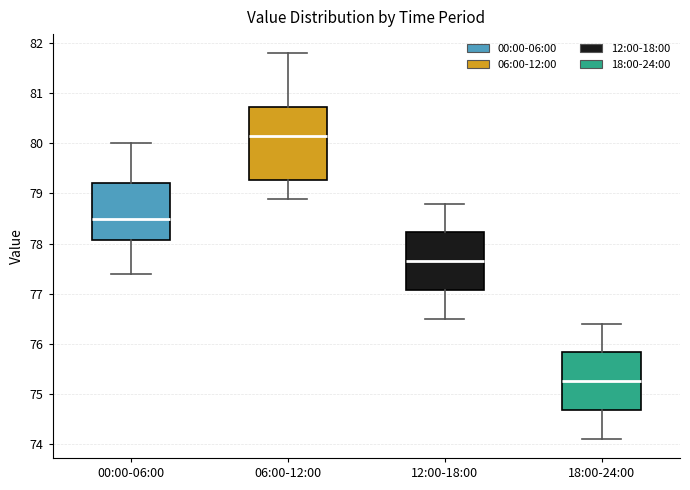

Reading left to right, read every box against the y-axis: the position of its median line, the range the box covers, and the ends of its whiskers. The values are not printed on the chart, so give them approximately, as read against the axis.

00:00-06:00: median 78.5, box 78.1 to 79.2, whiskers 77.4 to 80.0
06:00-12:00: median 80.2, box 79.3 to 80.7, whiskers 78.9 to 81.8
12:00-18:00: median 77.7, box 77.1 to 78.2, whiskers 76.5 to 78.8
18:00-24:00: median 75.3, box 74.7 to 75.8, whiskers 74.1 to 76.4